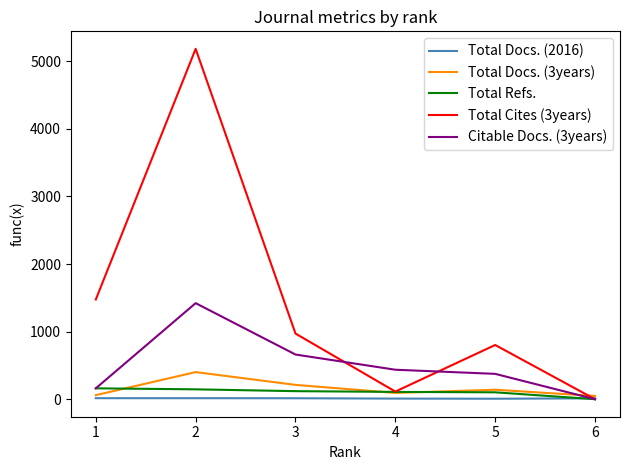

What is the maximum value shown in the chart?

5183